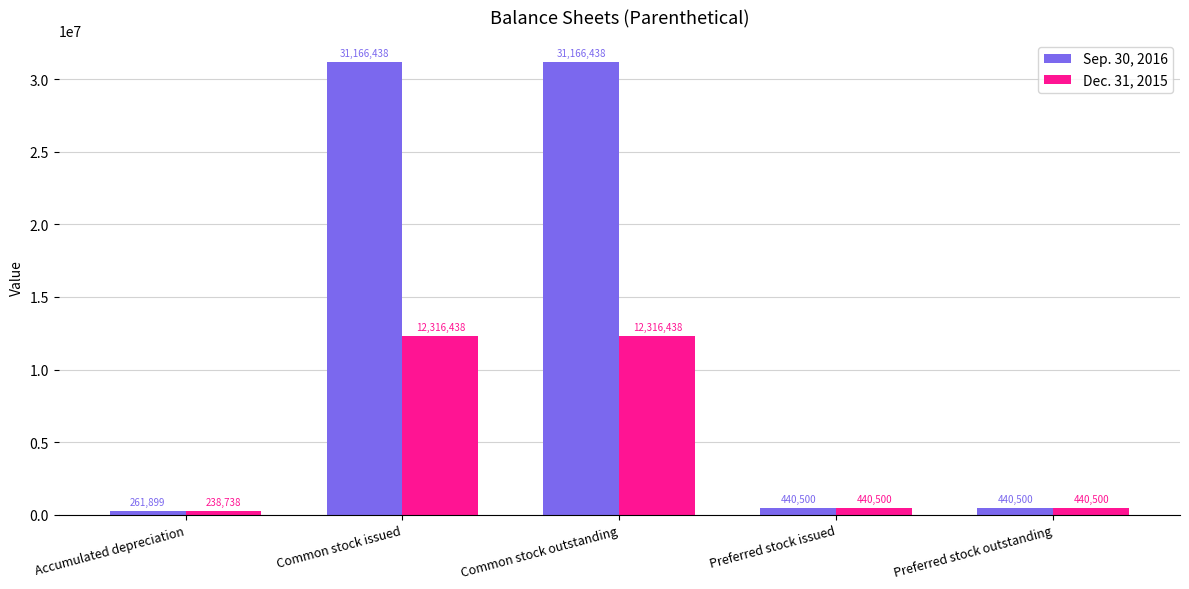

What is the average value of the Sep. 30, 2016 series?

12695155